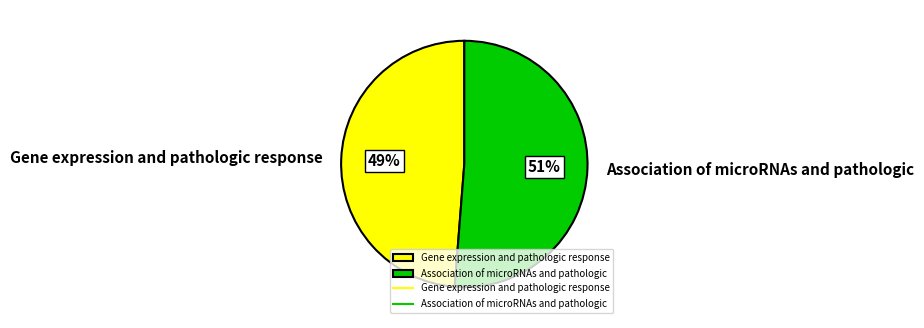

What percentage is the Association of microRNAs and pathologic slice, to the nearest percent?

51%